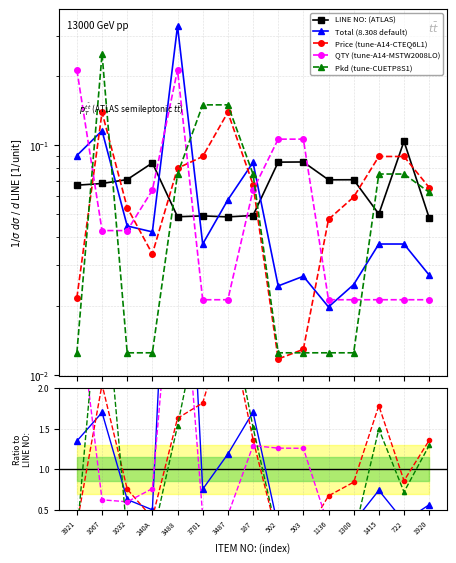

What is the sum of all QTY values?

1.0